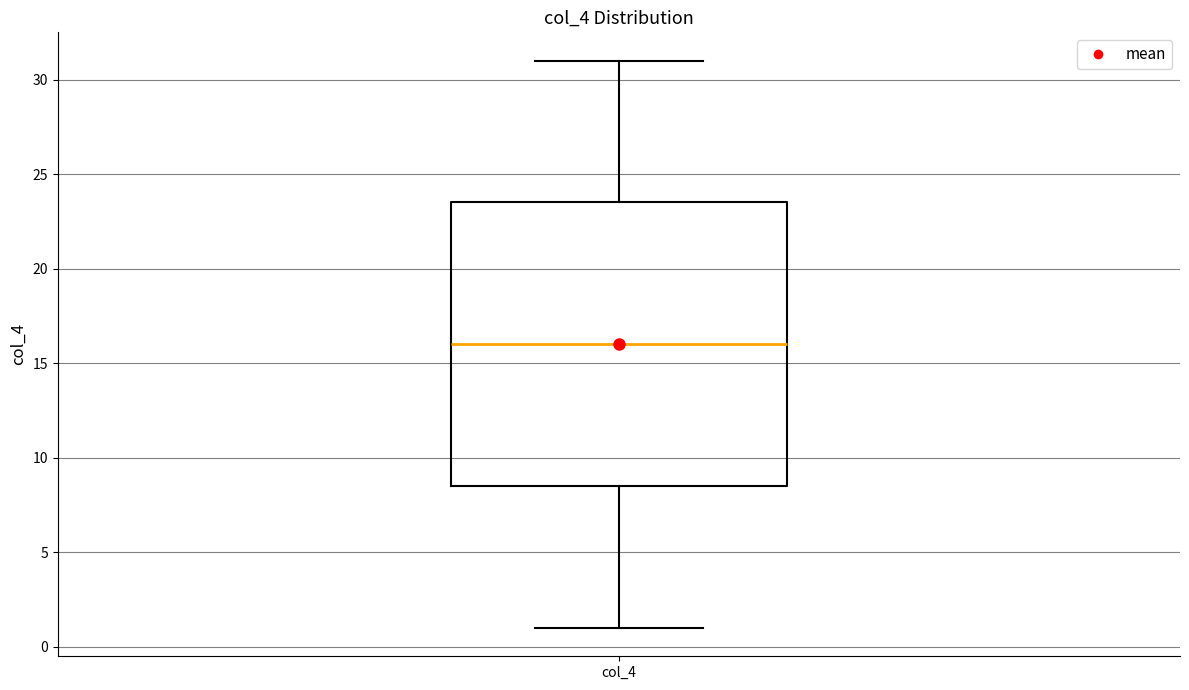

Transcribe this box plot: give where the median line is, the range the box spans, and where the two whiskers end, as read against the y-axis. The values are not printed on the chart, so give them approximately, as read against the axis.

median 16.0, box 8.5 to 23.5, whiskers 1.0 to 31.0